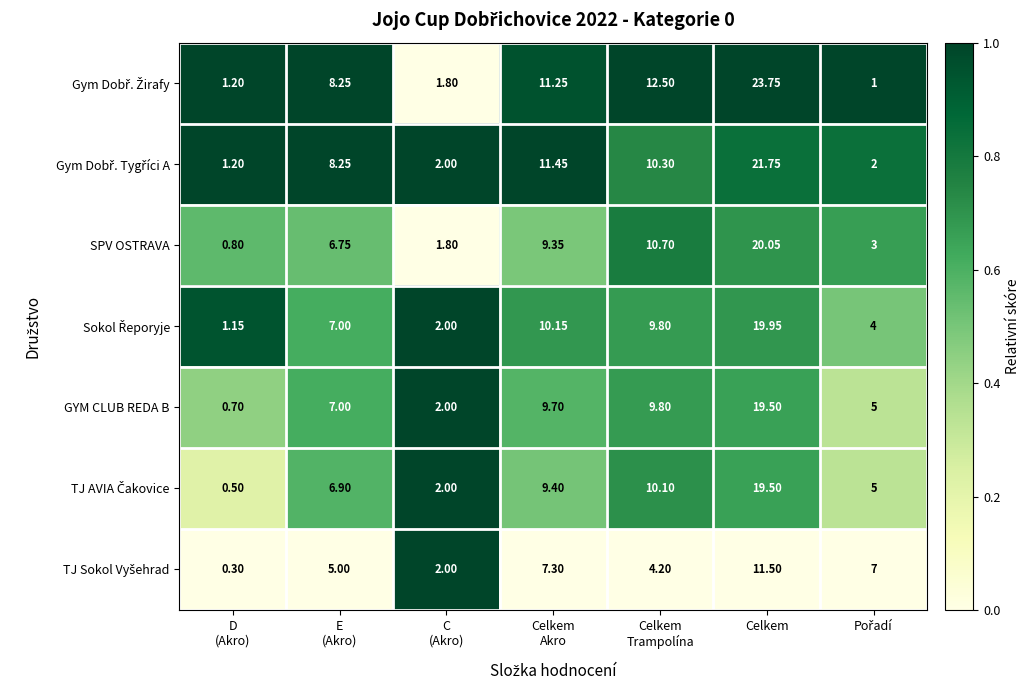

At which category is the sum across all series the highest?

Celkem